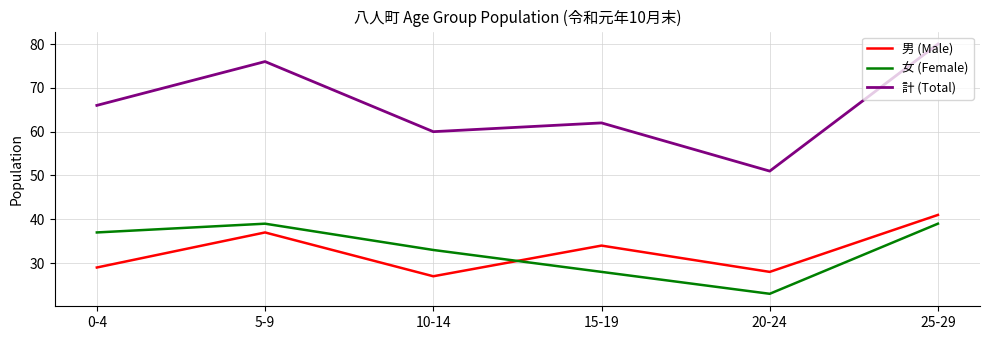

What is the approximate value of 女 (Female) at 20-24?

23